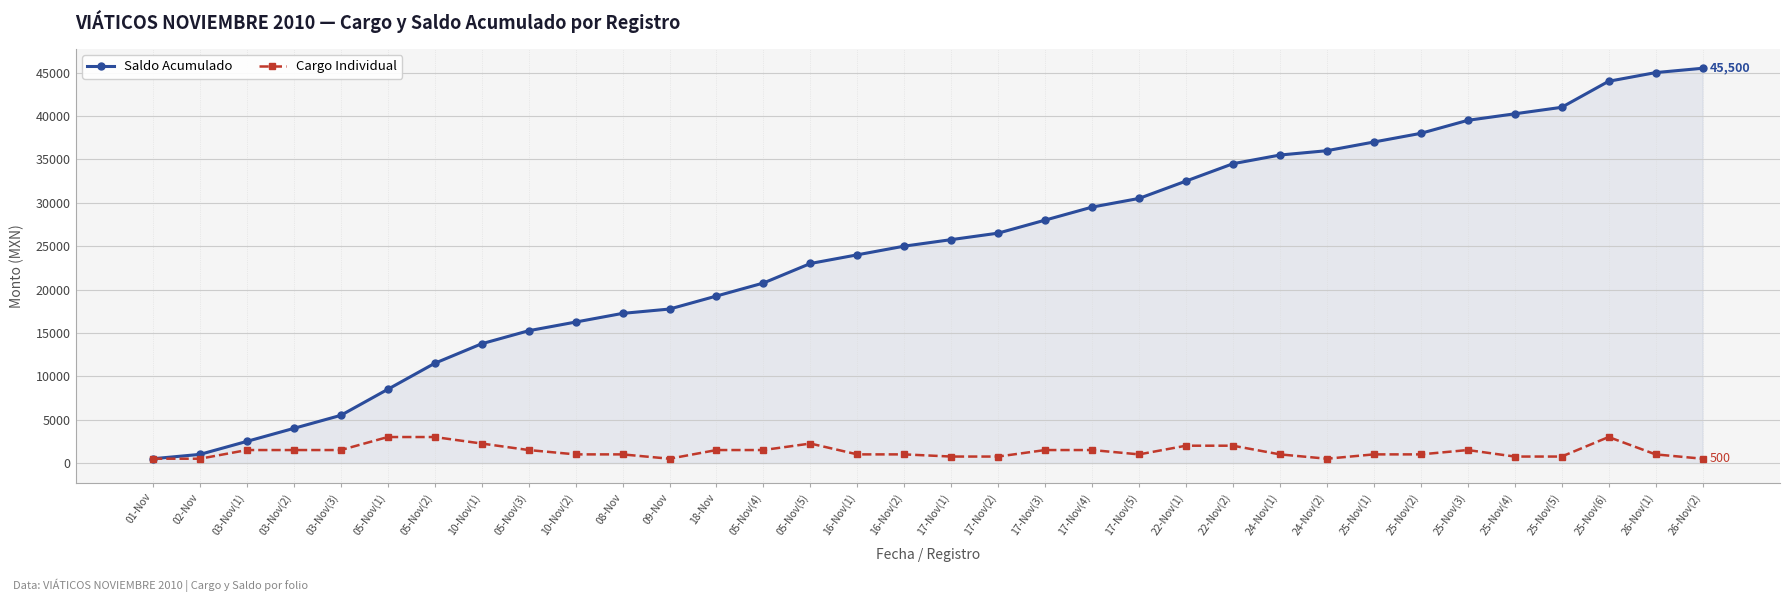

Which series has the largest total across all categories?

Saldo Acumulado